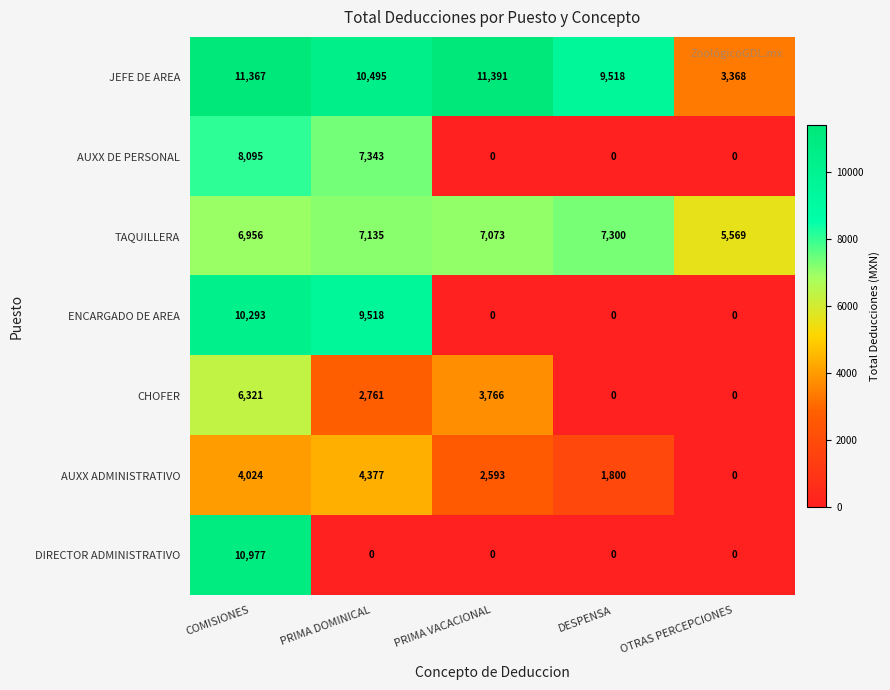

At which label is ENCARGADO DE AREA closest to 5146?

PRIMA DOMINICAL